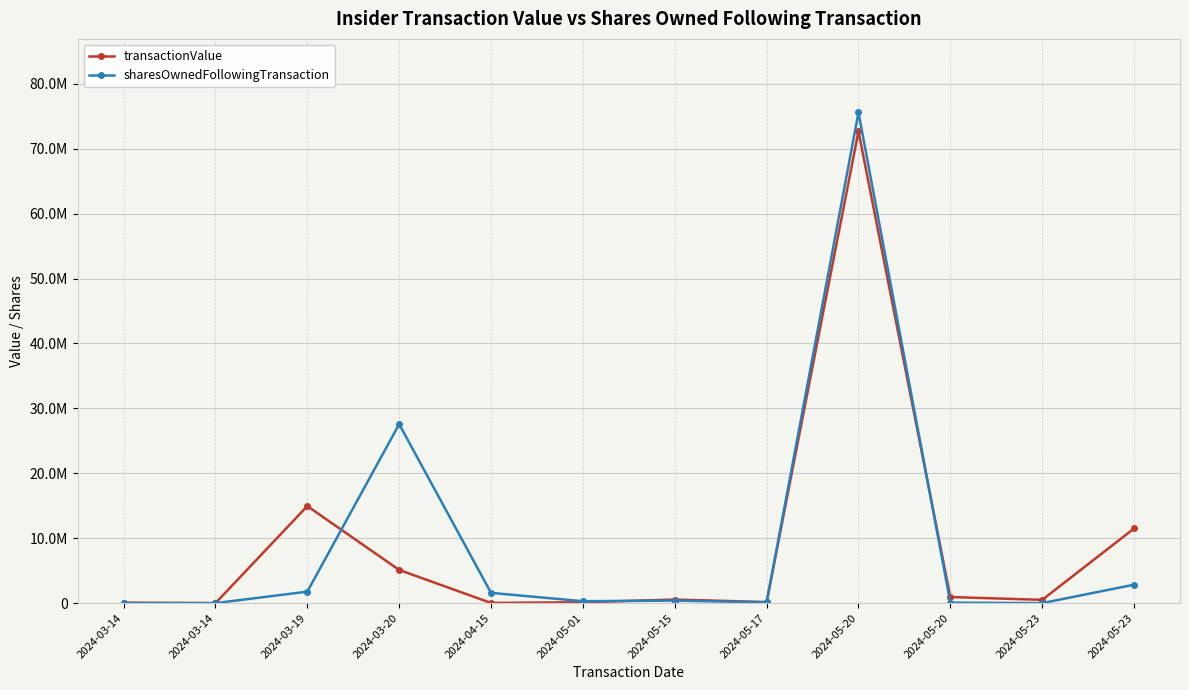

What is the difference between the highest and lowest values at 2024-03-14?

61038